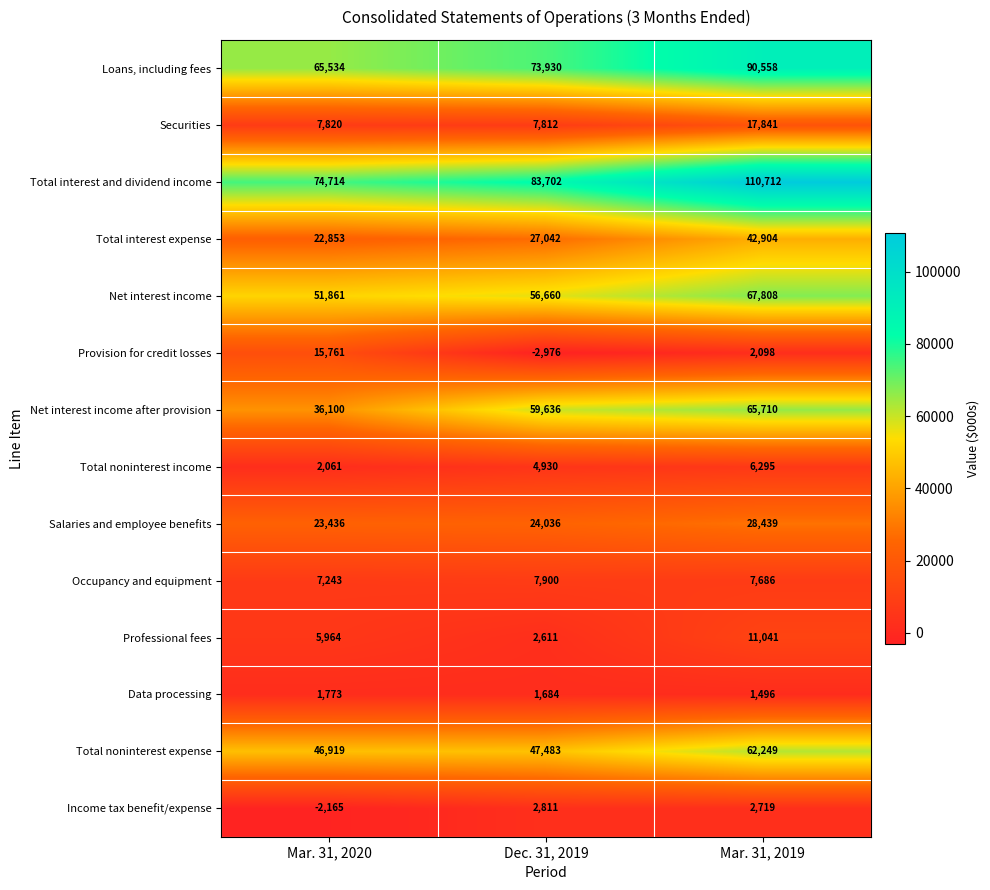

True or false: Securities has a value of 13606 at Dec. 31, 2019.

False